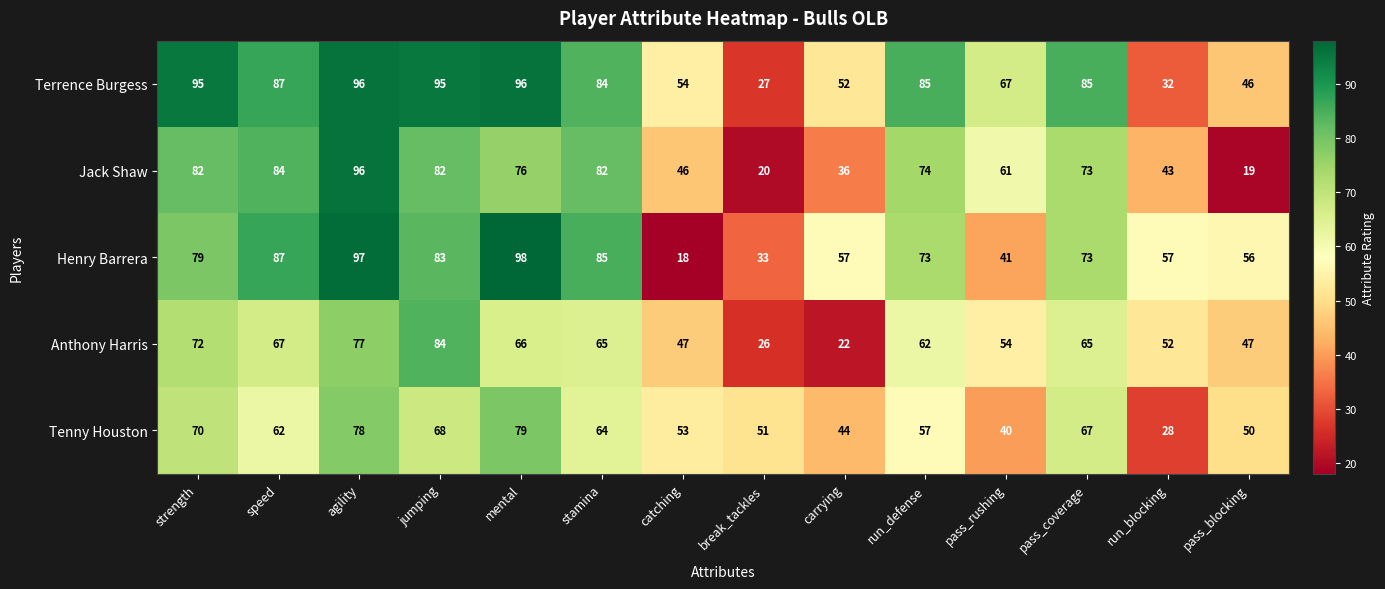

Rank the series at pass_blocking from lowest to highest value.

Jack Shaw, Terrence Burgess, Anthony Harris, Tenny Houston, Henry Barrera